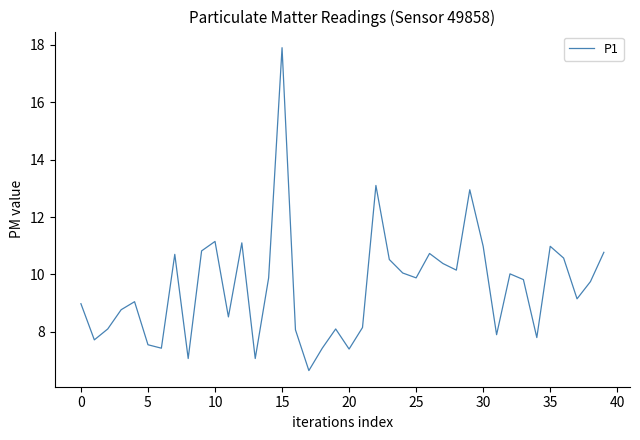

What is the greatest value displayed?

17.9